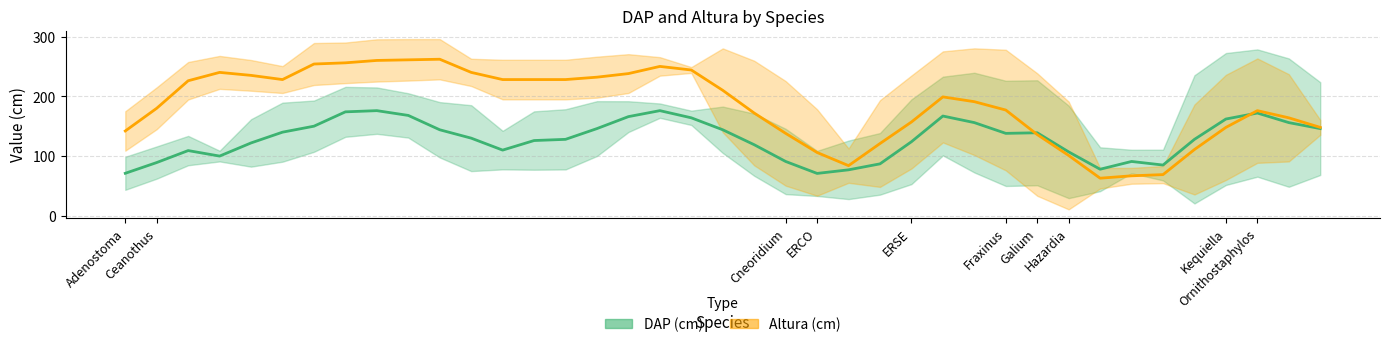

Is it true that DAP (cm) equals 78 at ERCO?

False